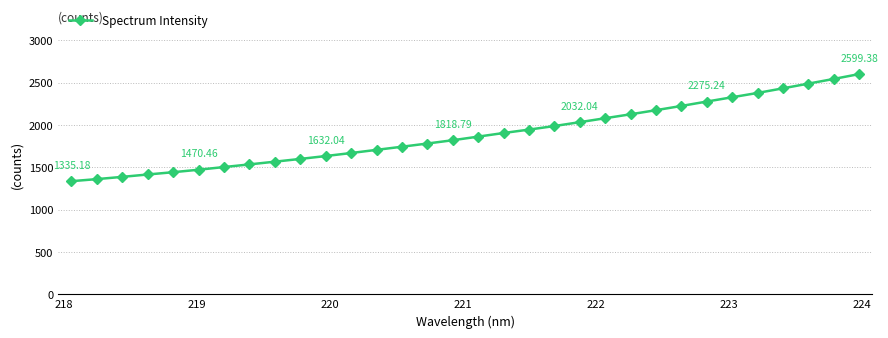

What is the difference between the second highest and second lowest values?

1182.5